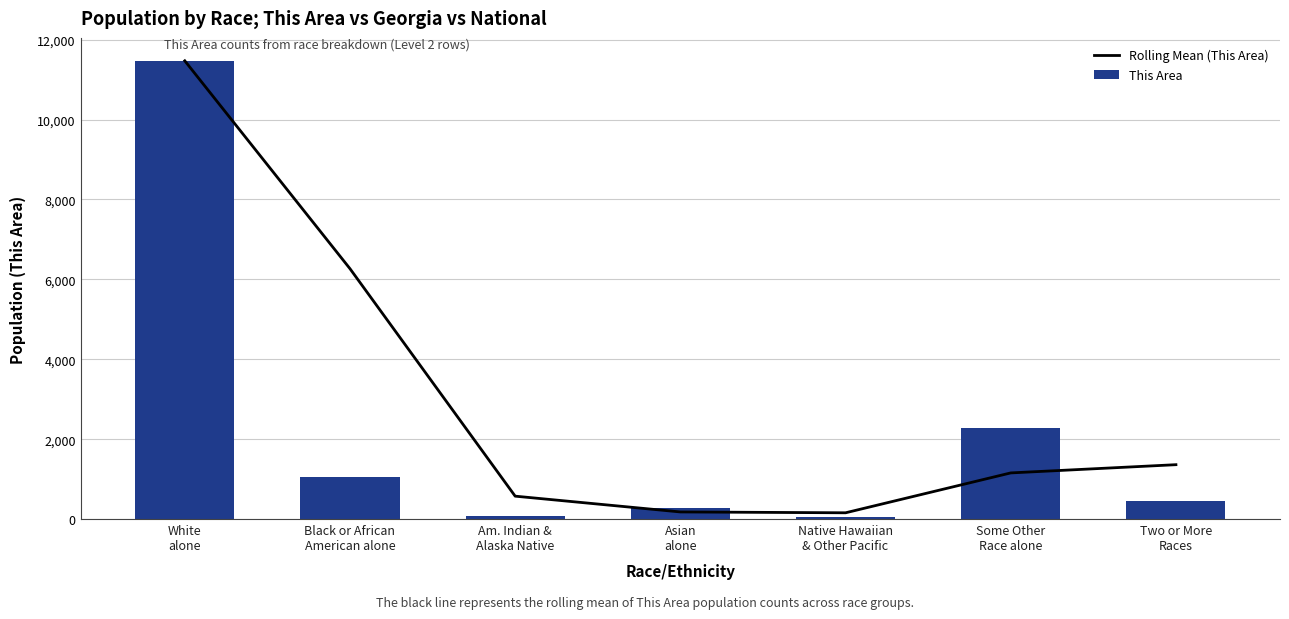

How many data points in This Area are less than 451?

3